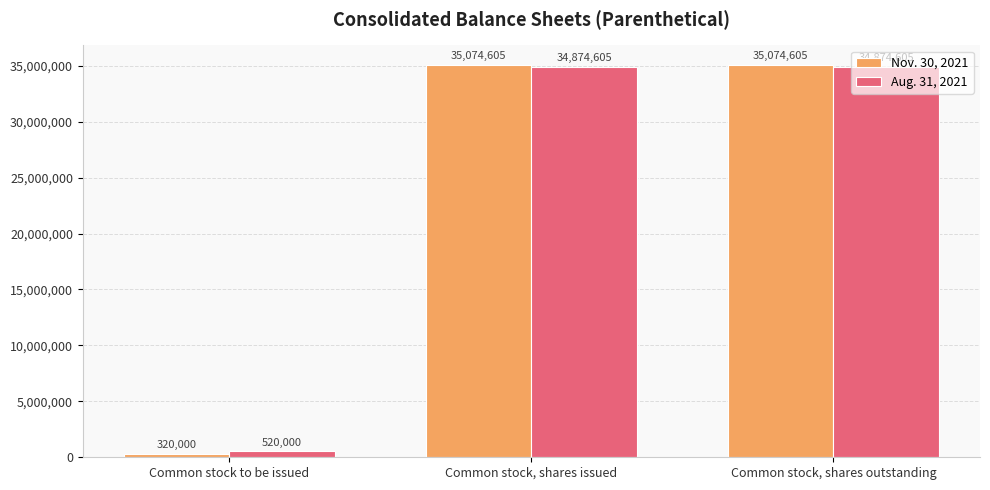

What is the maximum value shown in the chart?

35074605